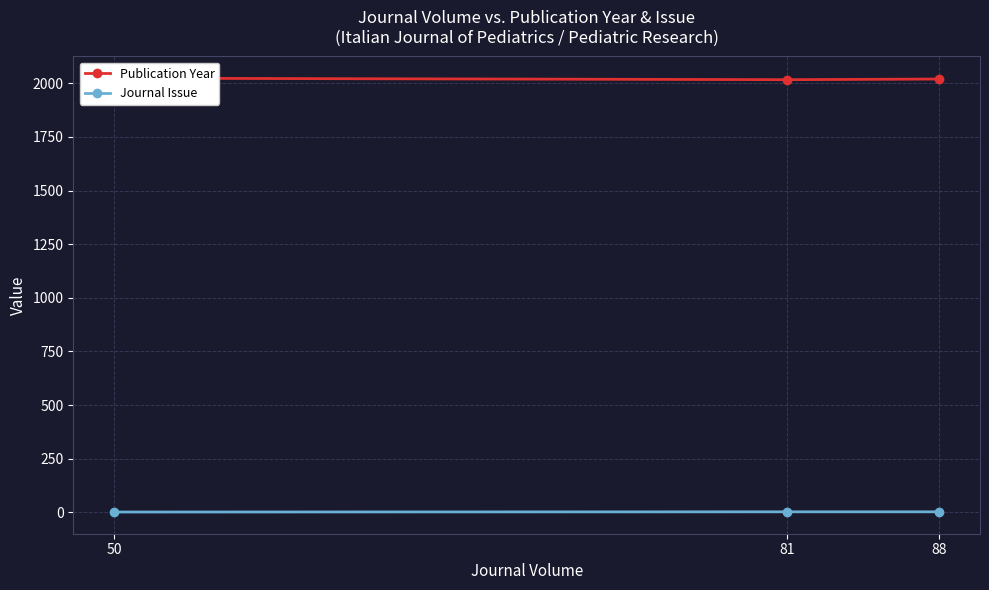

Reading left to right, extract all data points from this chart.

Publication Year: 2024	2017	2020
Journal Issue: 1	2	2